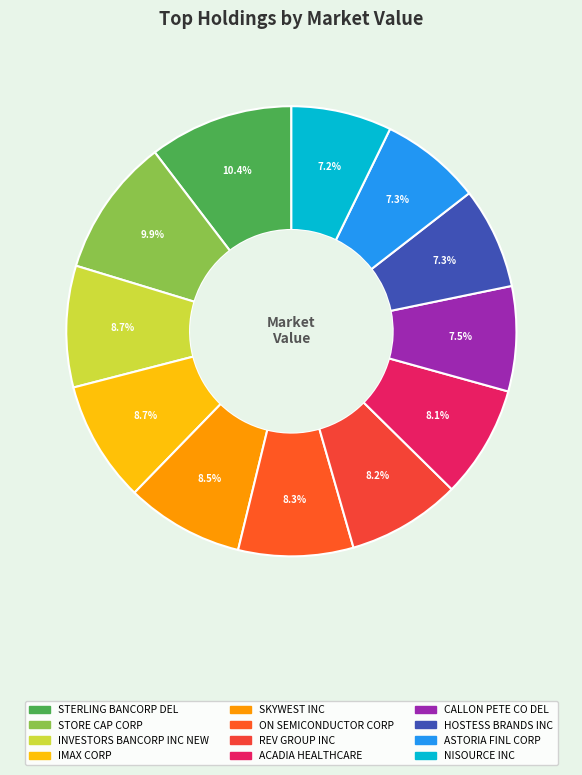

Count the number of slices in the pie.

12